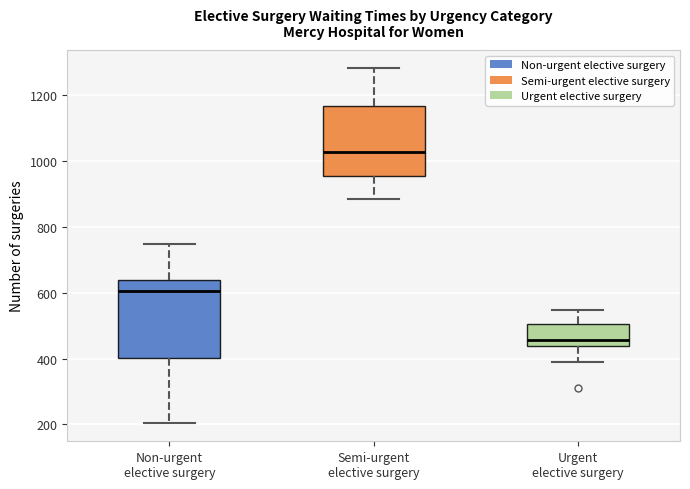

Which box is the tallest, from its lower edge to its upper edge?

Non-urgent elective surgery